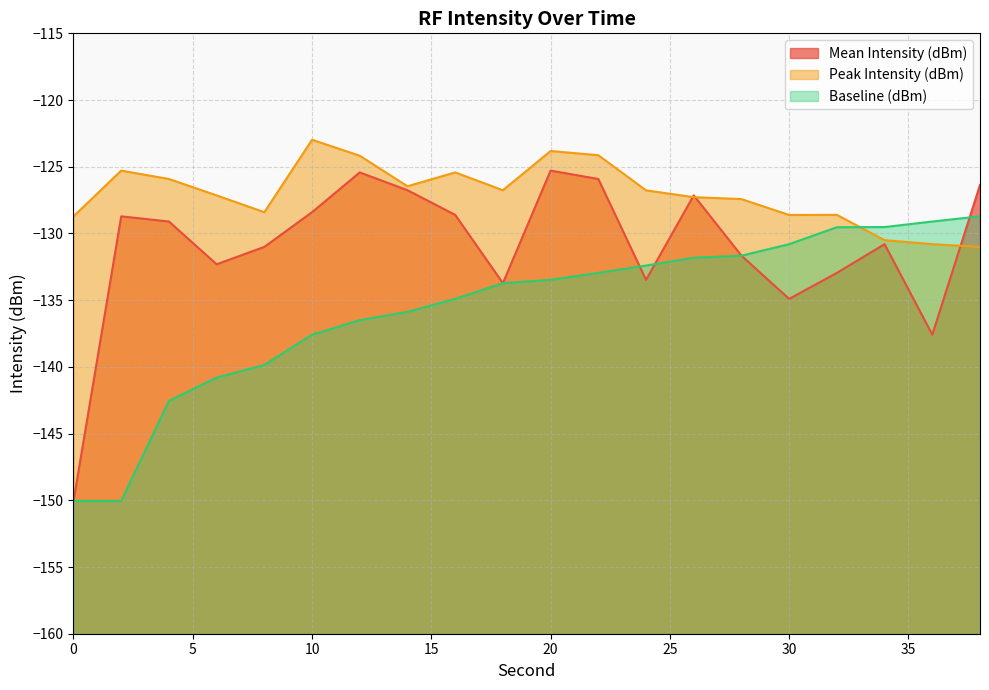

Is the value of Peak Intensity (dBm) at 6 greater than the value of Mean Intensity (dBm) at 38?

No